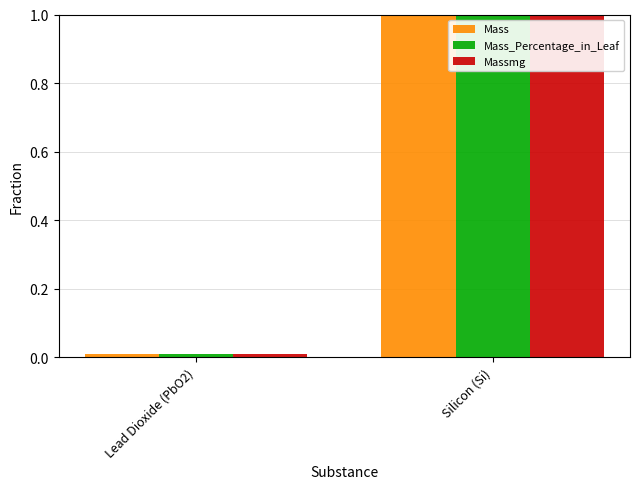

At which category is the sum across all series the highest?

Silicon (Si)